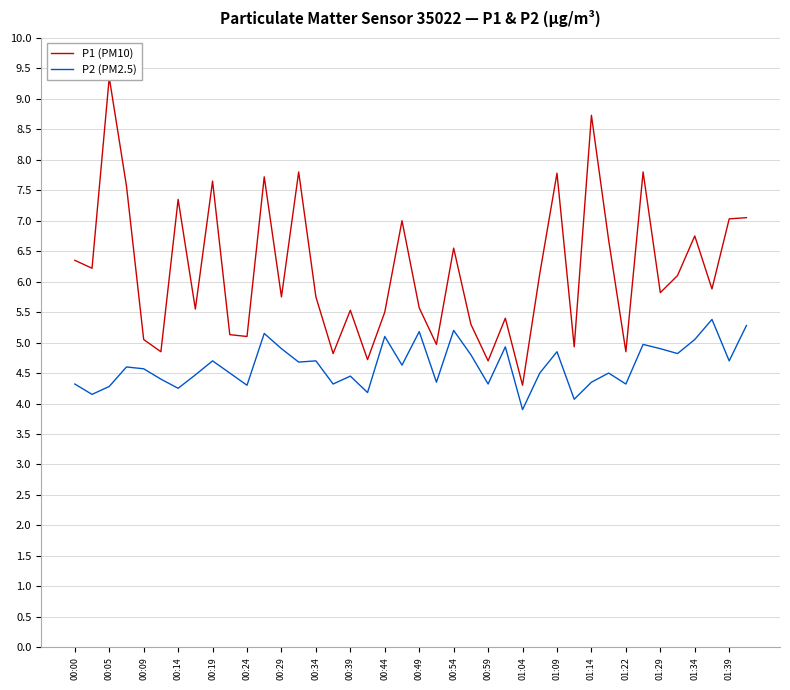

How many data points does each series have?

40